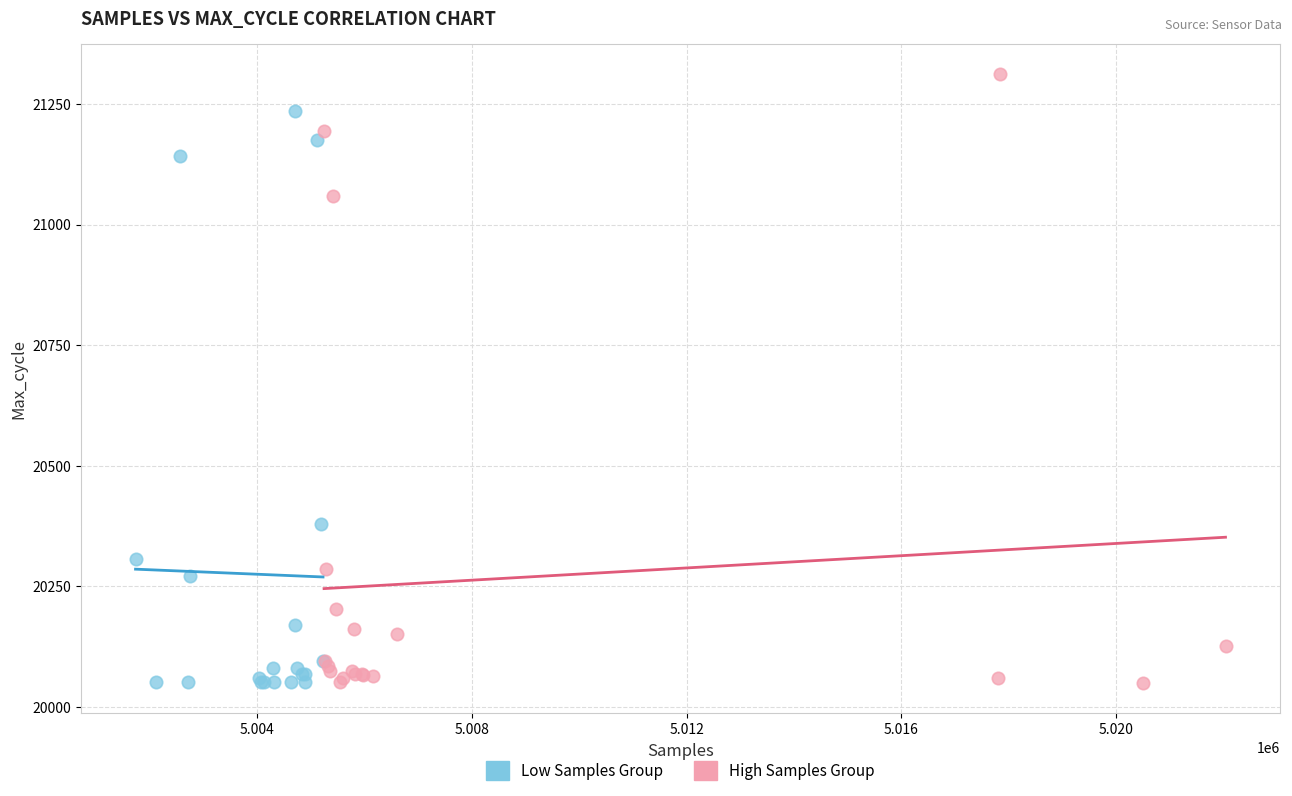

Which series reaches the maximum Y coordinate?

High Samples Group